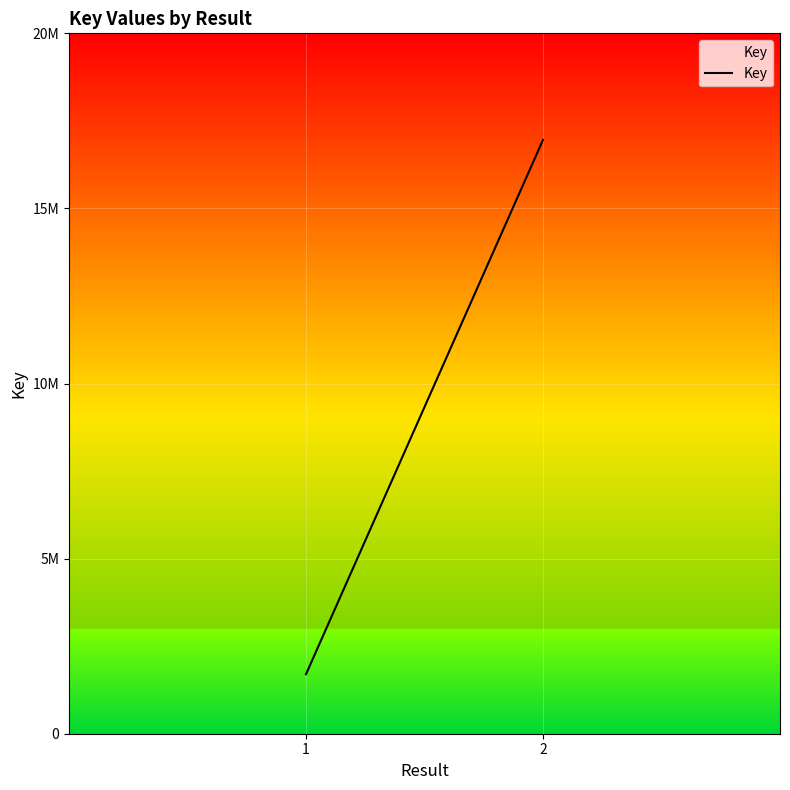

List the labels in order of value, largest first.

2, 1